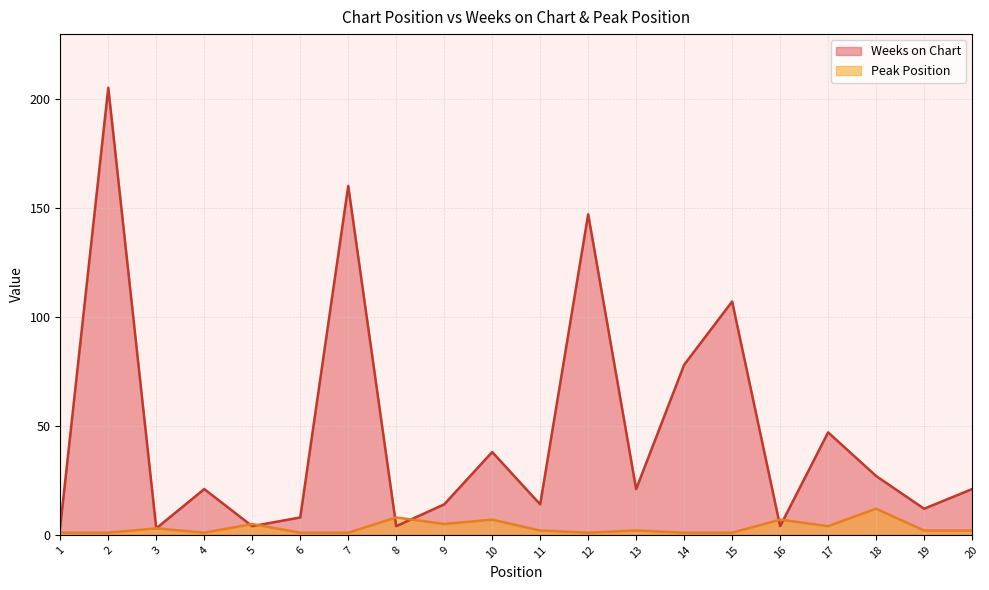

Between 16 and 6, which is larger?

6